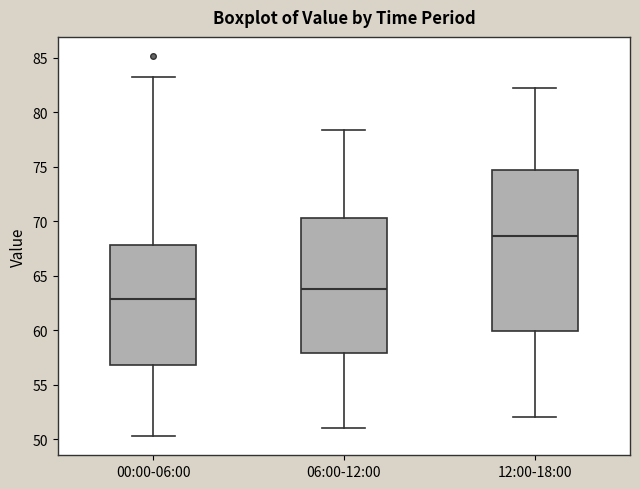

Where is the lower edge of the box for 12:00-18:00 on the y-axis? The values are not printed on the chart, so give them approximately, as read against the axis.

60.0